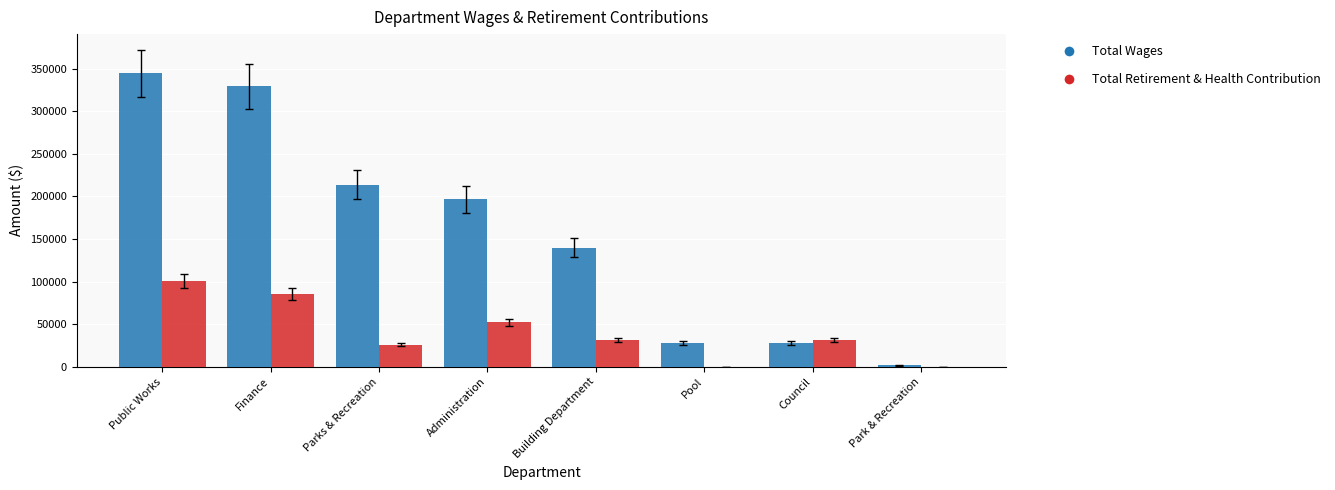

What is the highest value of the Total Retirement & Health Contribution series?

100399